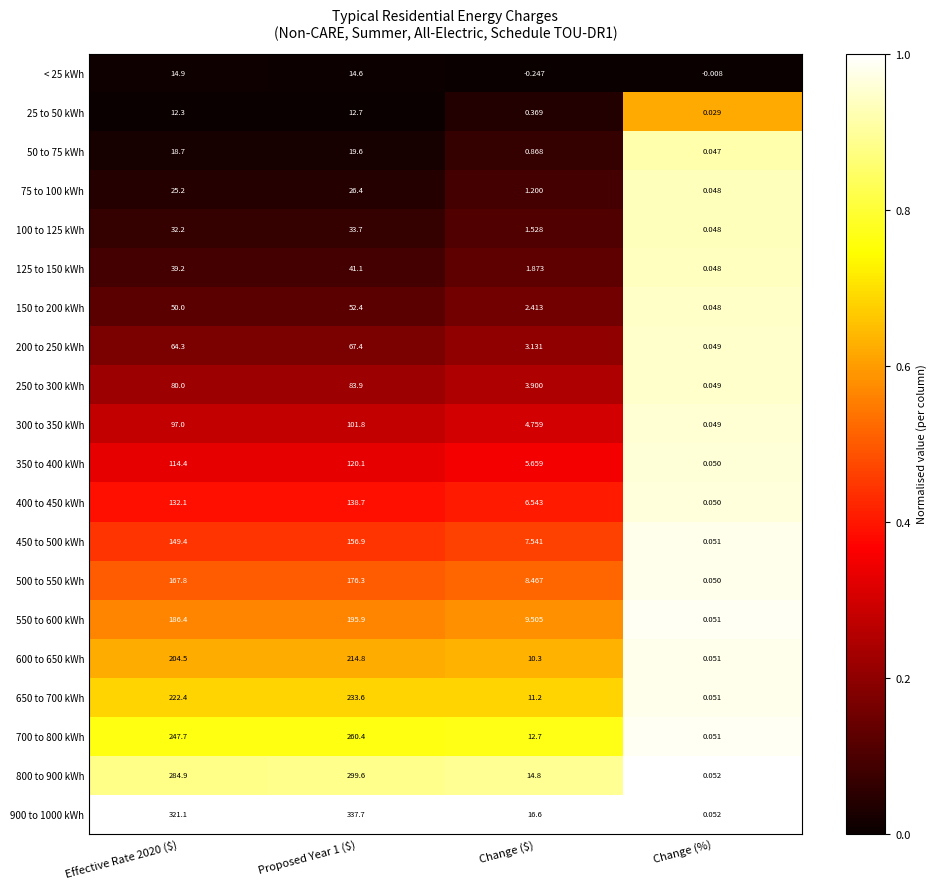

List the series in order of their peak value, highest first.

900 to 1000 kWh, 800 to 900 kWh, 700 to 800 kWh, 650 to 700 kWh, 600 to 650 kWh, 550 to 600 kWh, 500 to 550 kWh, 450 to 500 kWh, 400 to 450 kWh, 350 to 400 kWh, 300 to 350 kWh, 250 to 300 kWh, 200 to 250 kWh, 150 to 200 kWh, 125 to 150 kWh, 100 to 125 kWh, 75 to 100 kWh, 50 to 75 kWh, < 25 kWh, 25 to 50 kWh